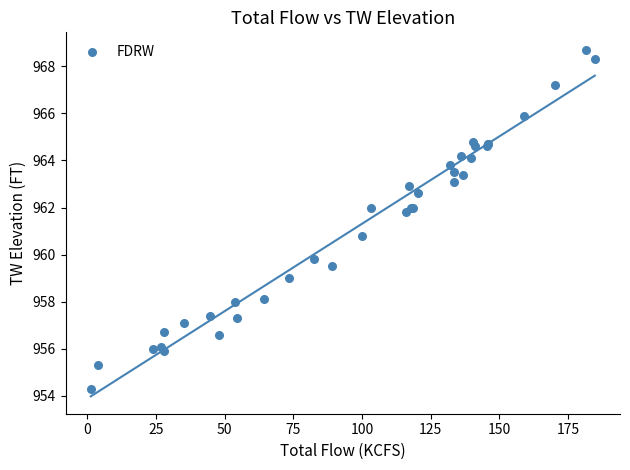

What Y value in the scatter plot is closest to 961?

960.8